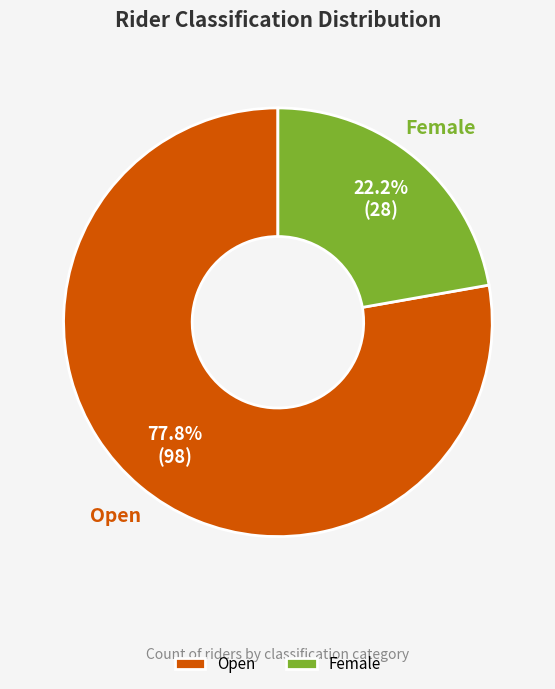

What percentage is NOT represented by Open?

22.2%